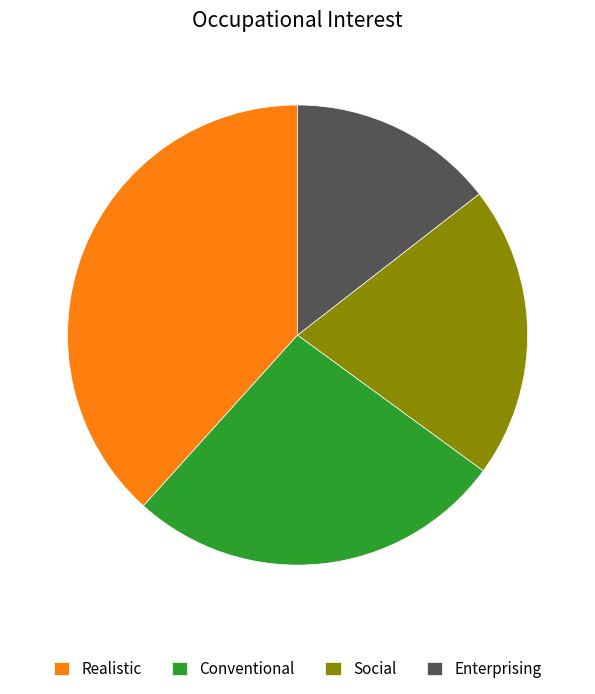

Rank the categories by value from highest to lowest.

Realistic, Conventional, Social, Enterprising